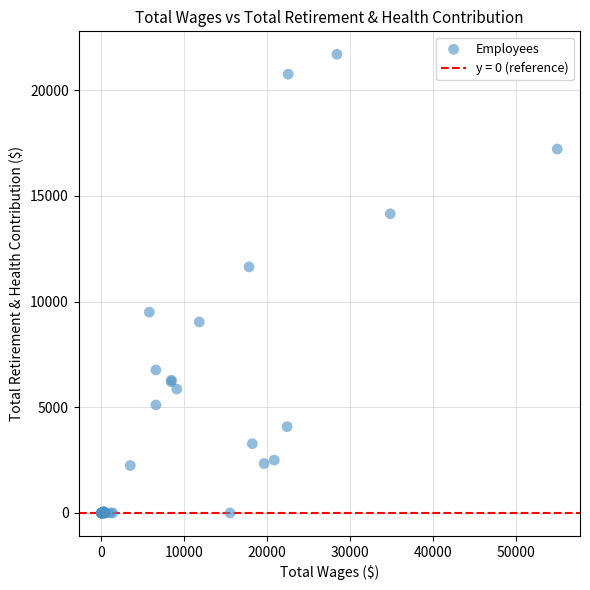

What Y value in the scatter plot is closest to 10847?

11637